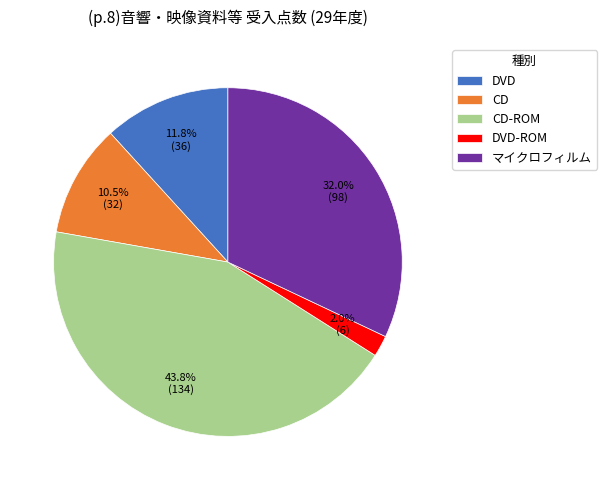

How much of the chart is everything except CD-ROM?

56.2%